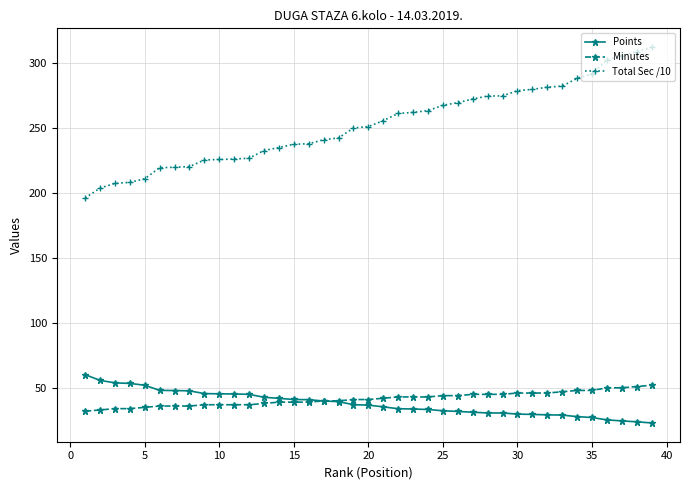

What is the value of the Total Sec /10 point at the 39th from the left?

312.0